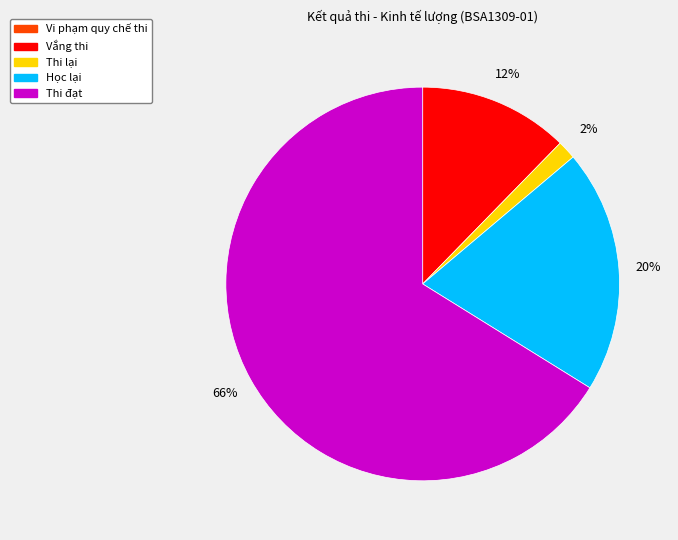

Which category accounts for the majority?

Thi đạt